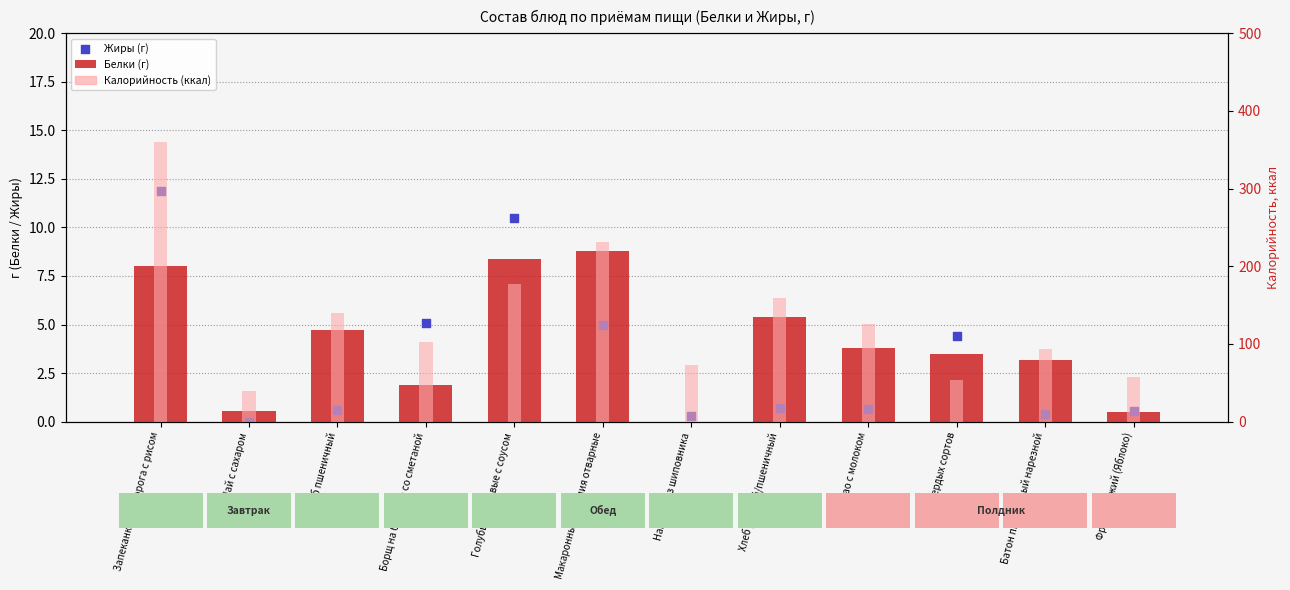

Which series has the largest total across all categories?

Калорийность